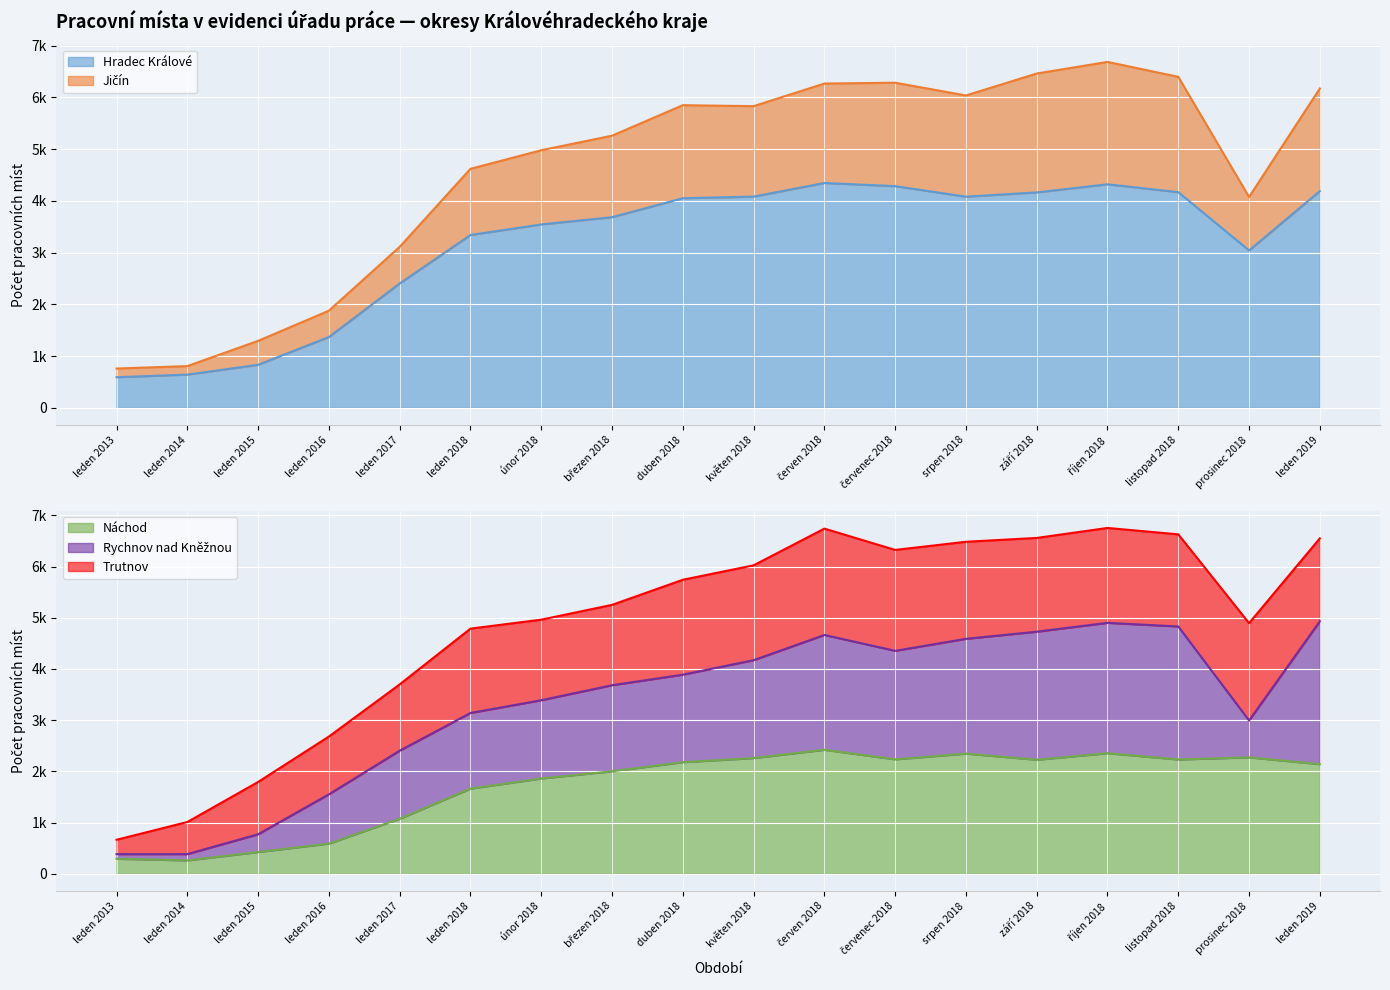

At how many categories does at least one series exceed 6461?

1